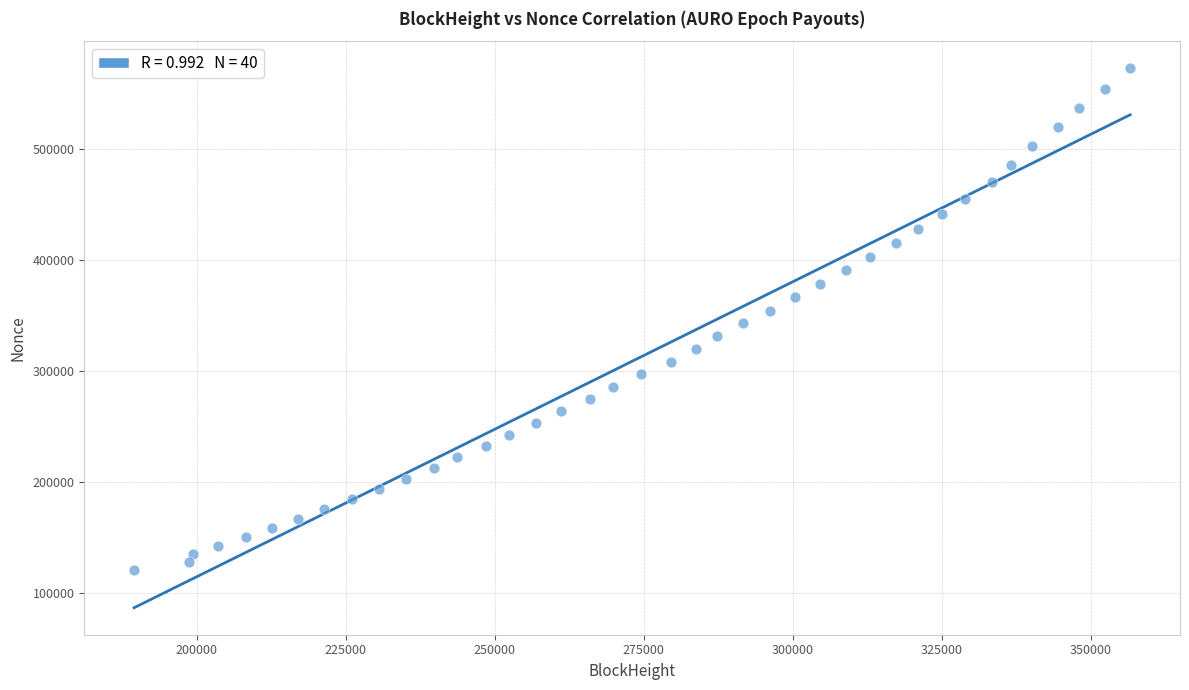

What is the range of Y values (max minus min)?

451841